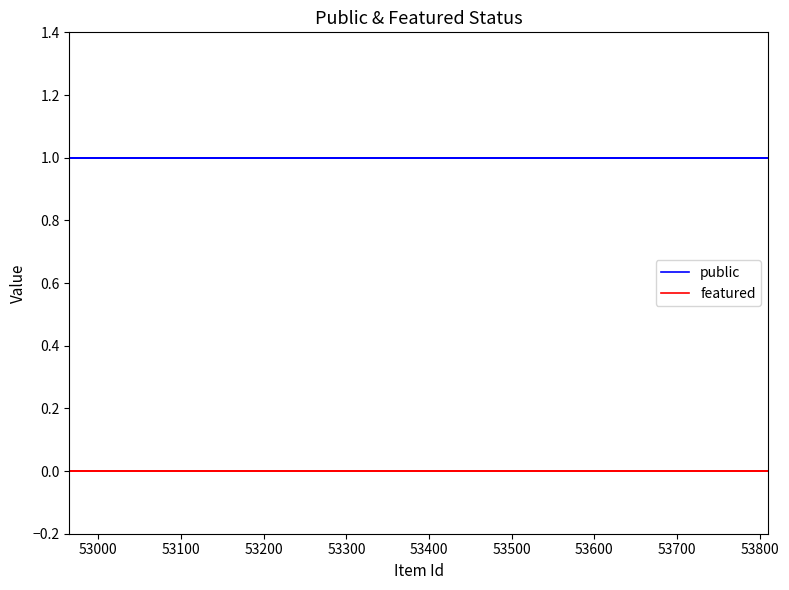

Rank the series at 53800 from lowest to highest value.

featured, public